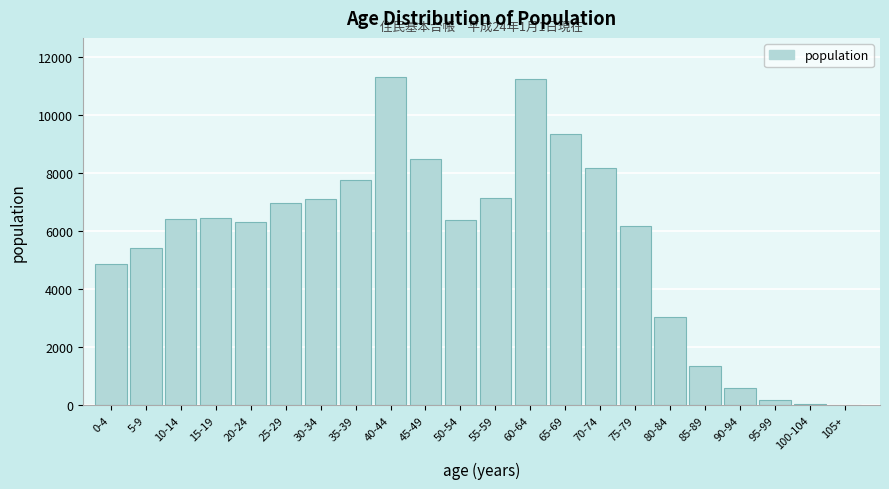

The value at 65-69 is 16167. True or false?

False